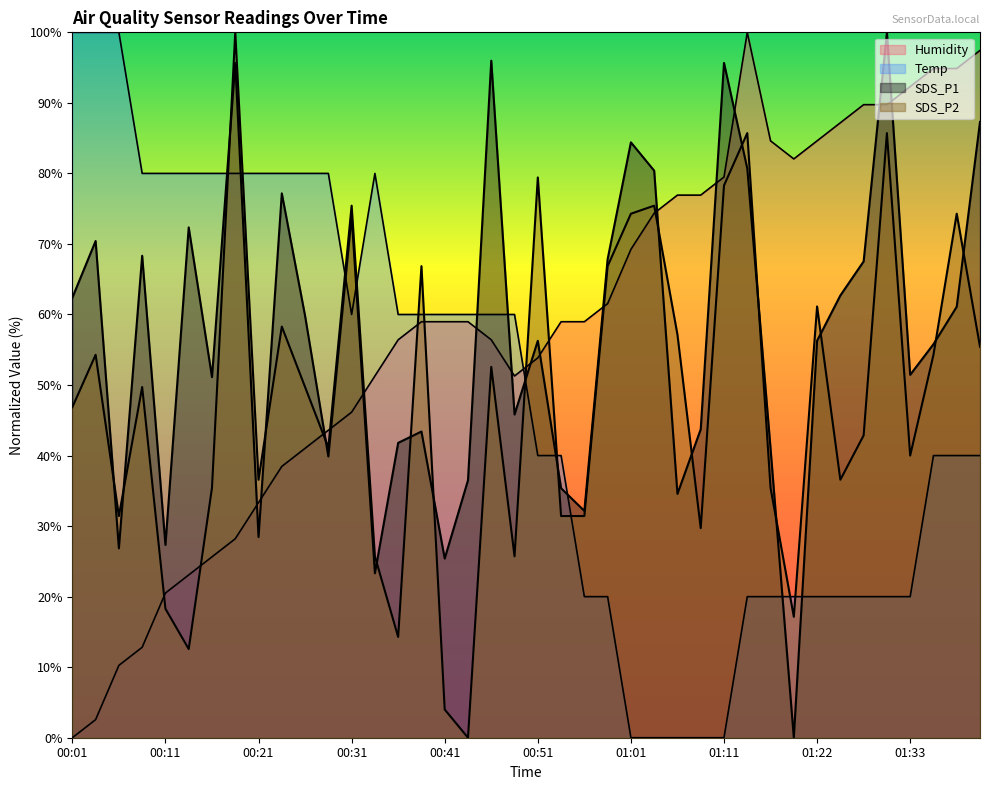

What is the value of the Humidity point at the 4th from the left?

12.8